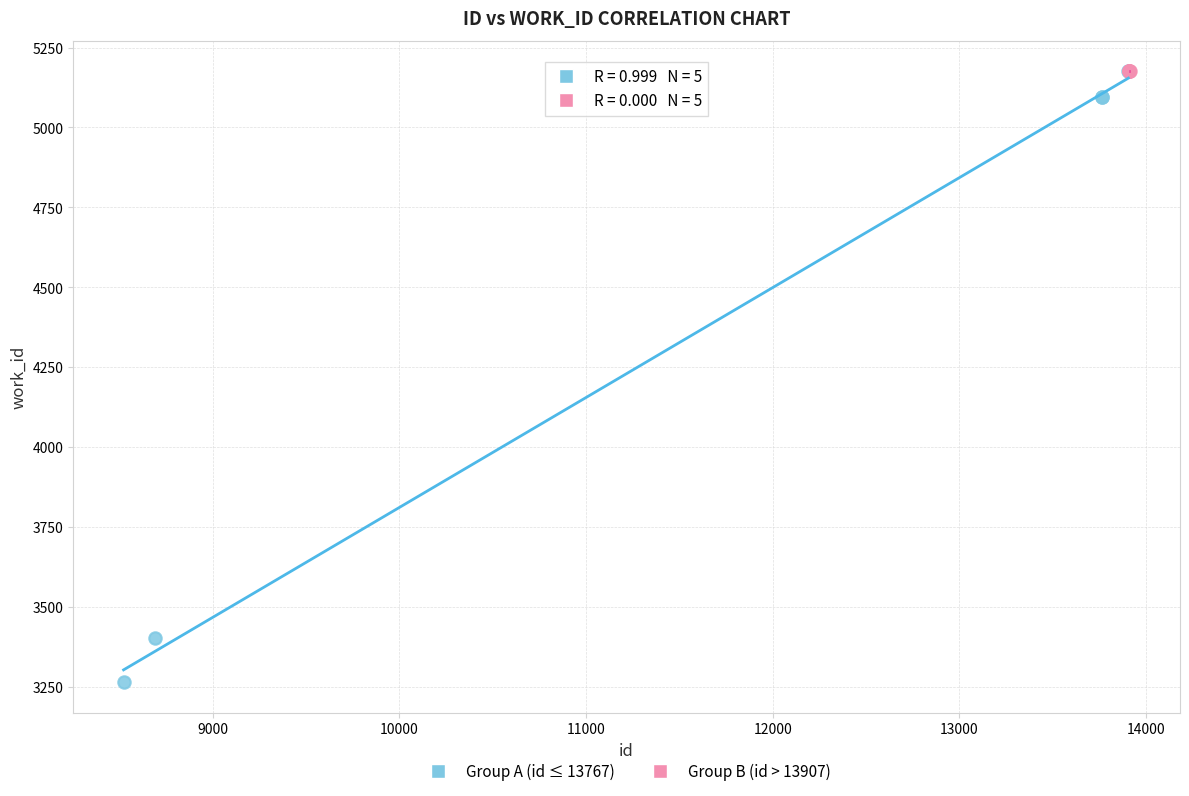

Which series reaches the minimum Y coordinate?

Group A (id ≤ 13767)